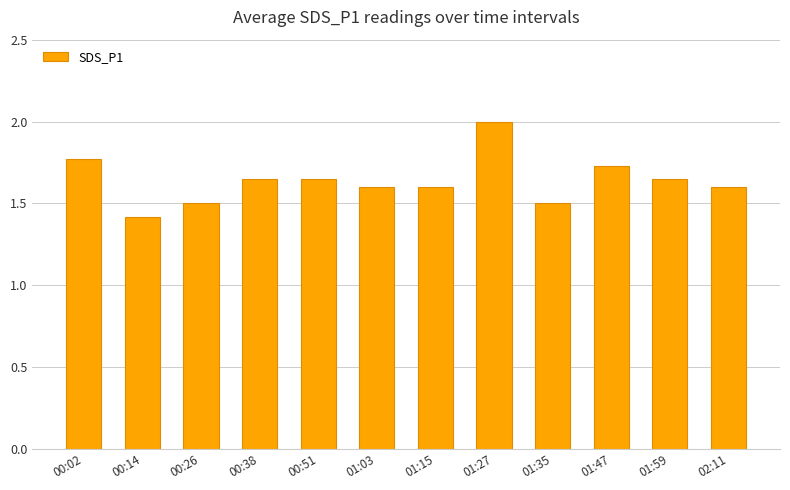

What is the difference between the maximum and minimum values?

0.6